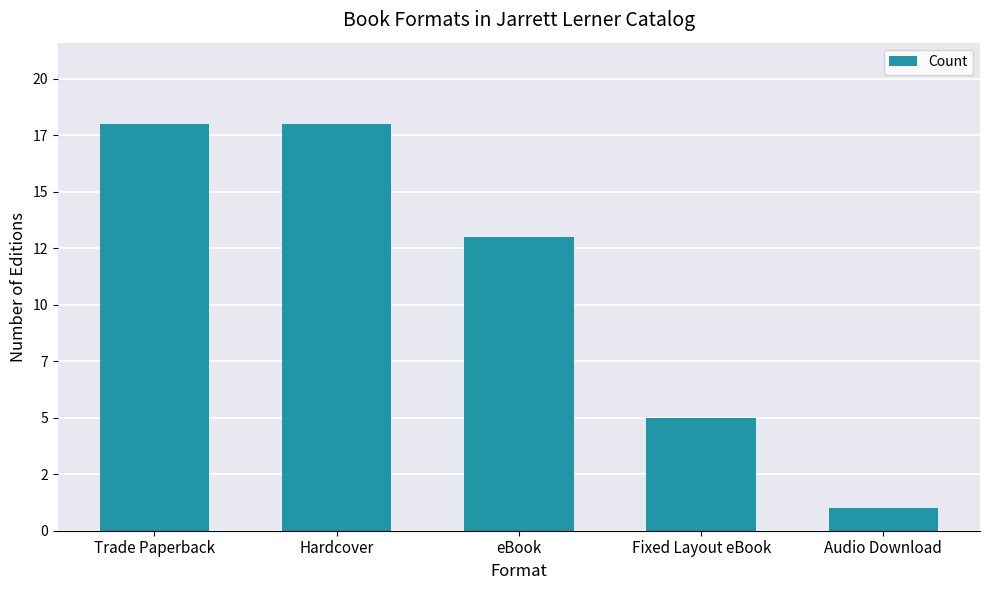

Are the bars horizontal?

No